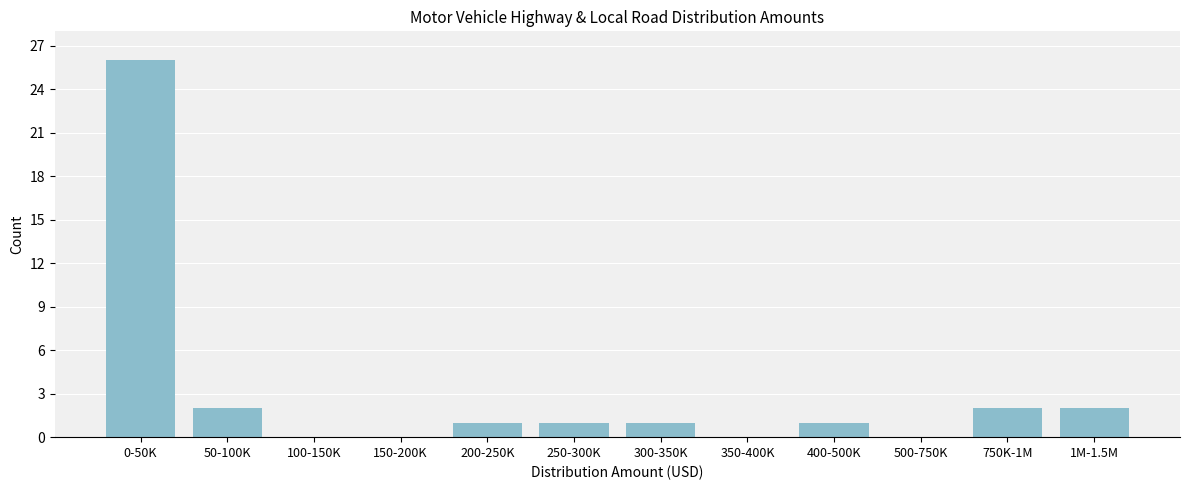

Reading right to left, list all the values displayed in this chart.

1M-1.5M=2	750K-1M=2	500-750K=0	400-500K=1	350-400K=0	300-350K=1	250-300K=1	200-250K=1	150-200K=0	100-150K=0	50-100K=2	0-50K=26